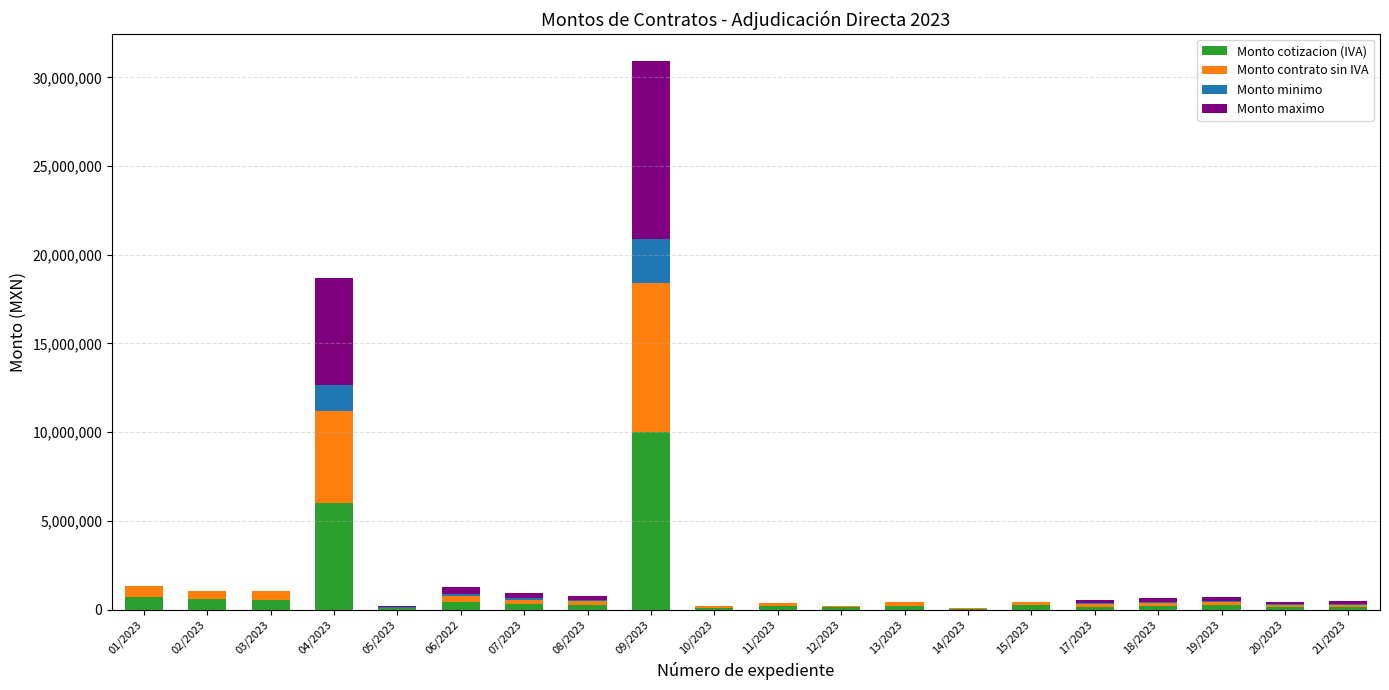

What is the maximum value for Monto cotizacion (IVA)?

10000000.0